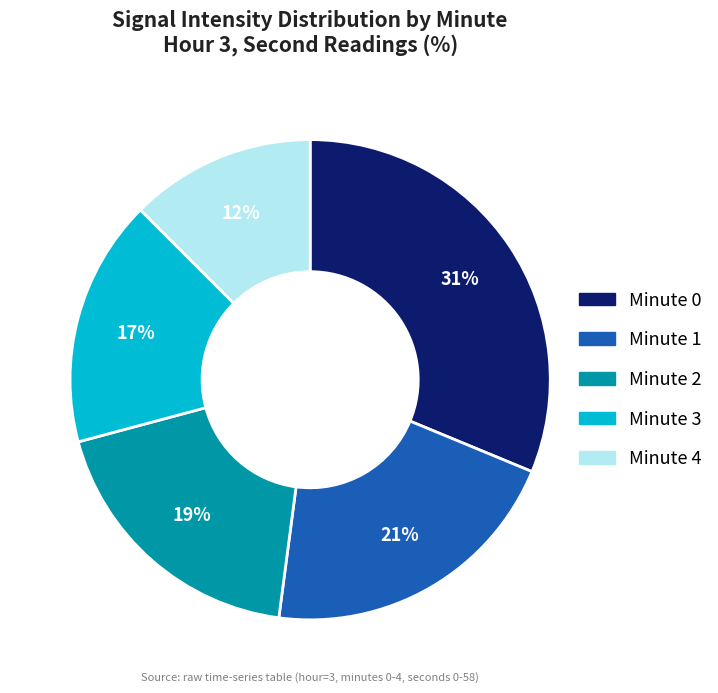

To the nearest percent, what is the average slice percentage?

20%